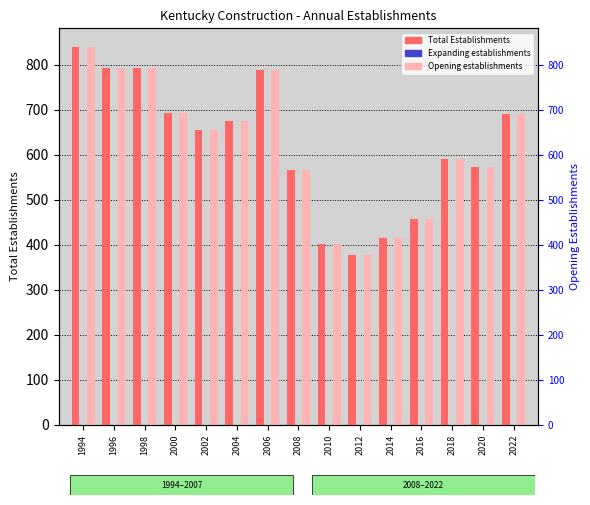

At which label does Opening establishments first exceed 654?

1994